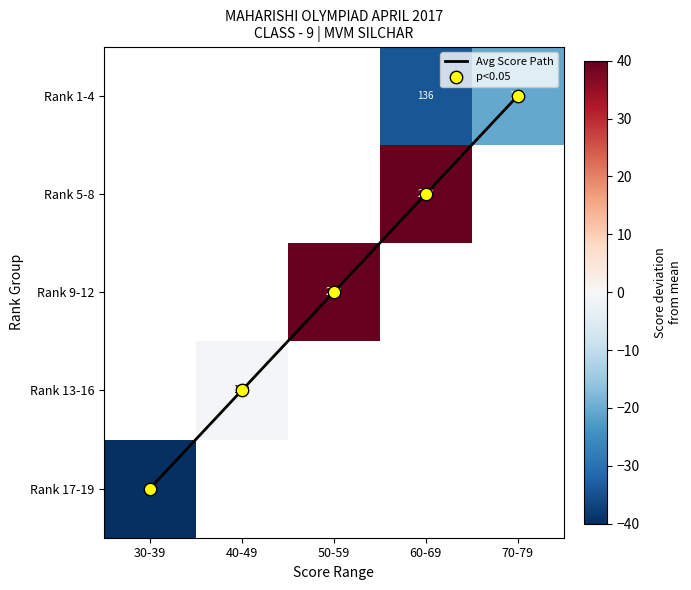

What is the sum of all p<0.05 values?

10.0